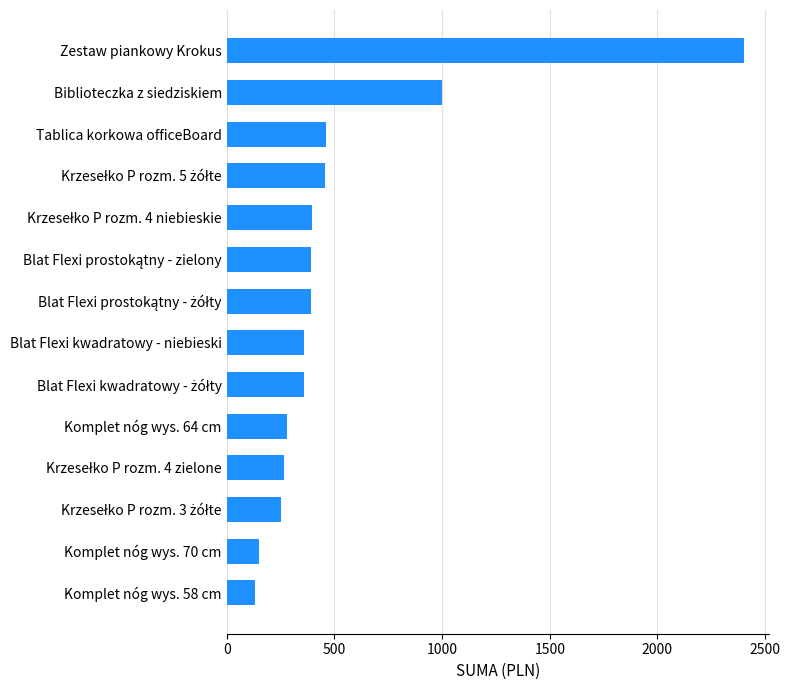

What is the change in value from Komplet nóg wys. 58 cm to Blat Flexi kwadratowy - niebieski?

+230.0